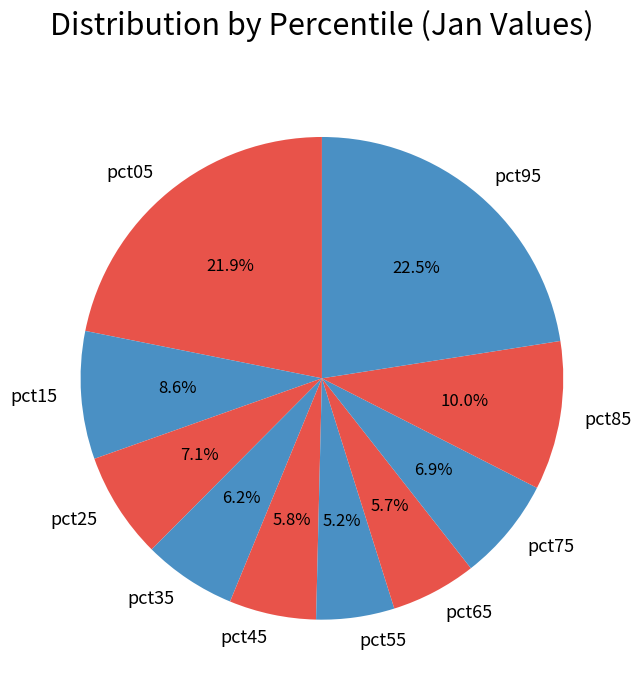

How many segments does this pie chart have?

10